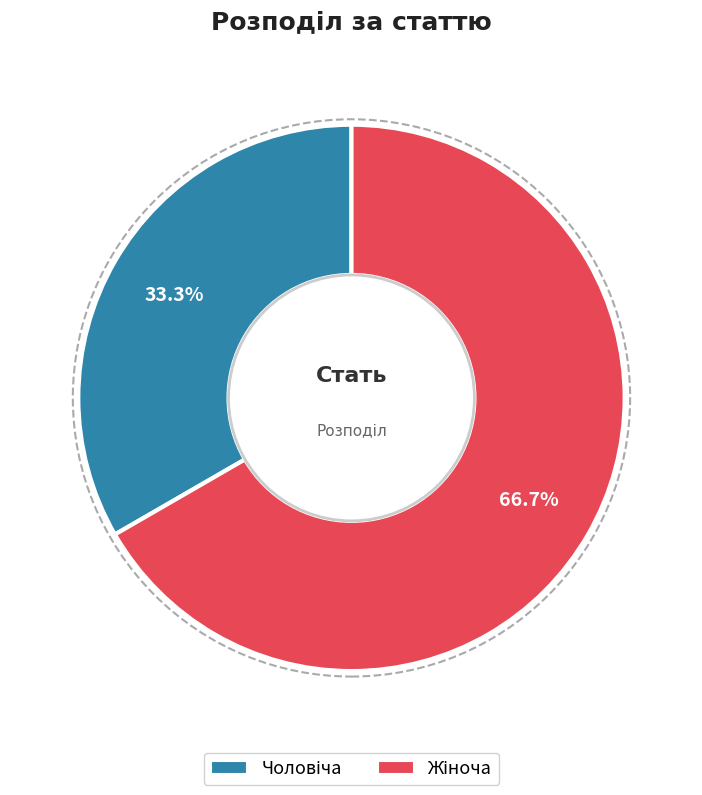

Is there any slice that represents more than half of the pie?

Yes